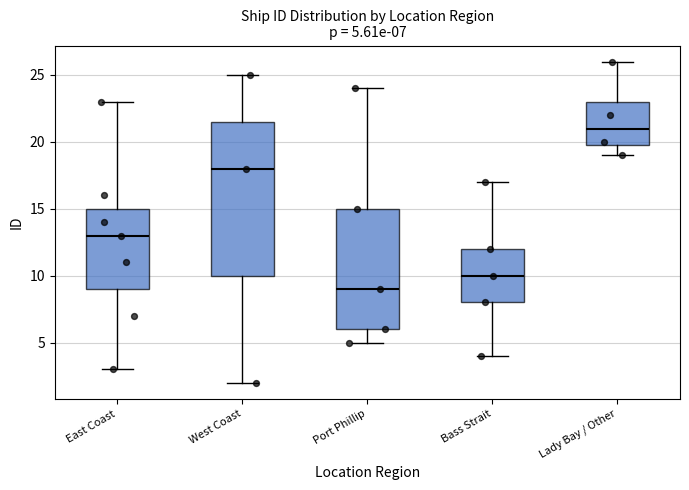

Which box's median line is the highest?

Lady Bay / Other